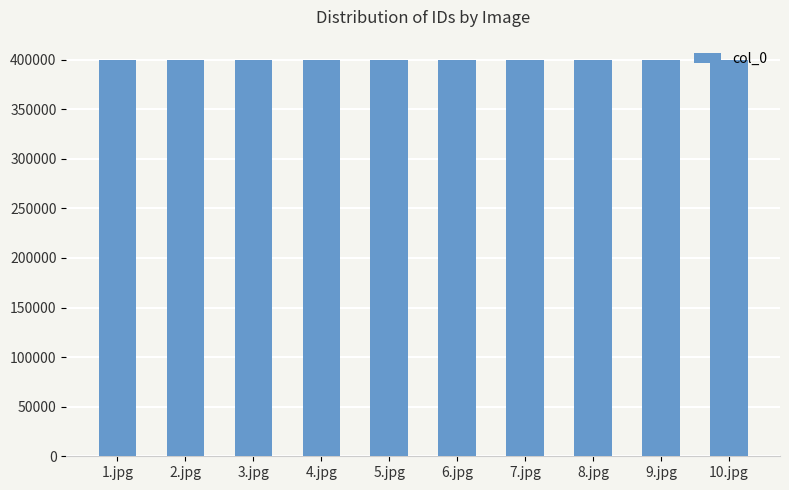

Count the number of data series in this chart.

1